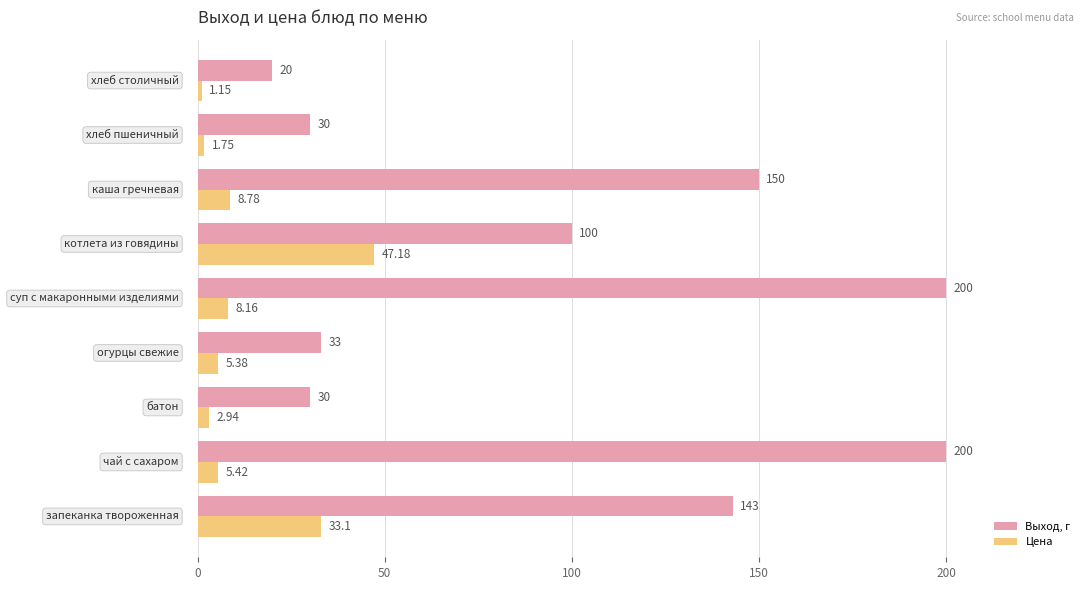

What is the difference between the maximum and minimum values in the Выход, г series?

180.0